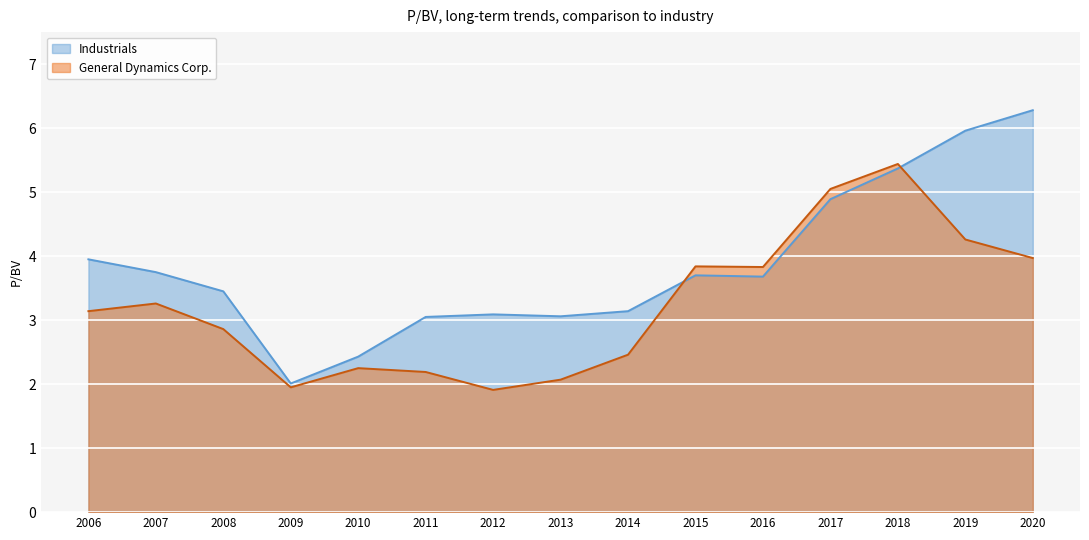

Rank the series by their maximum value, from lowest to highest.

General Dynamics Corp., Industrials